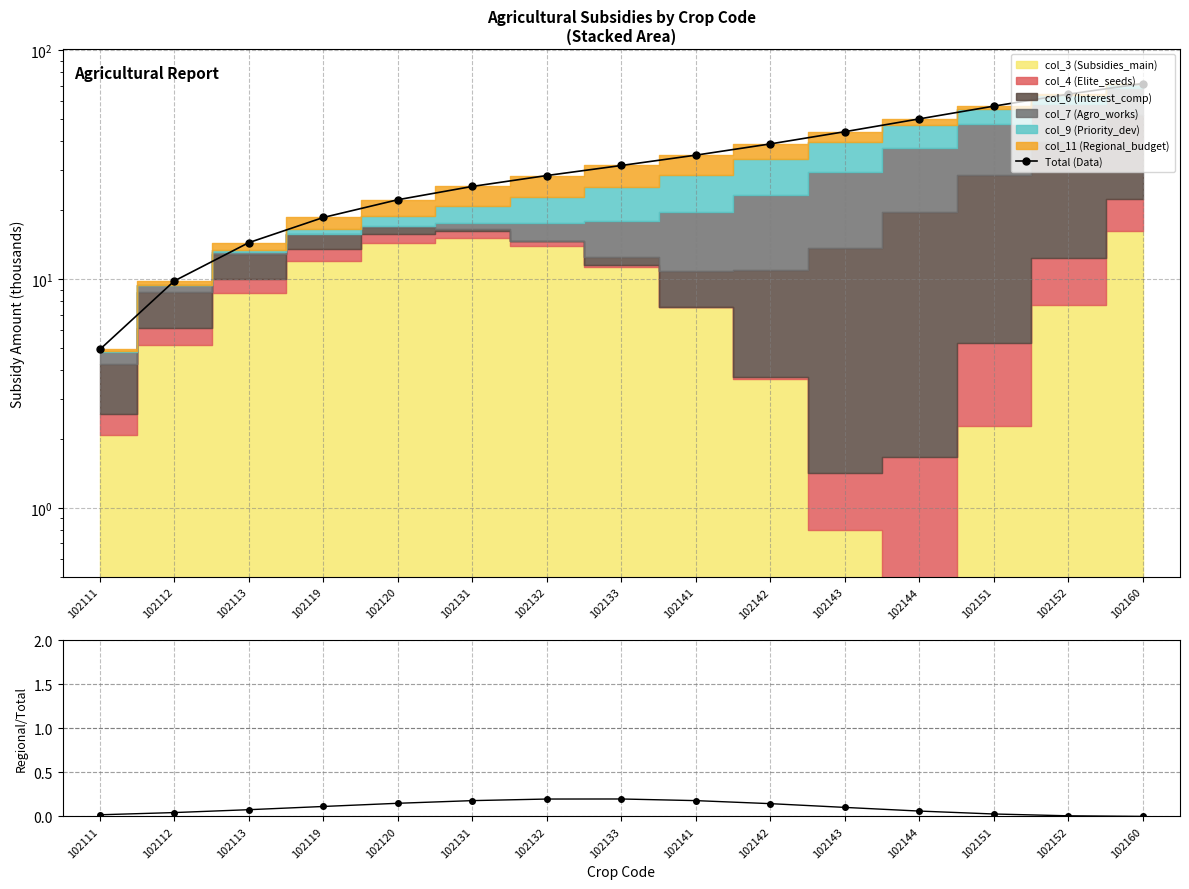

What is the spread (max minus min) of values at 102120?

22.1